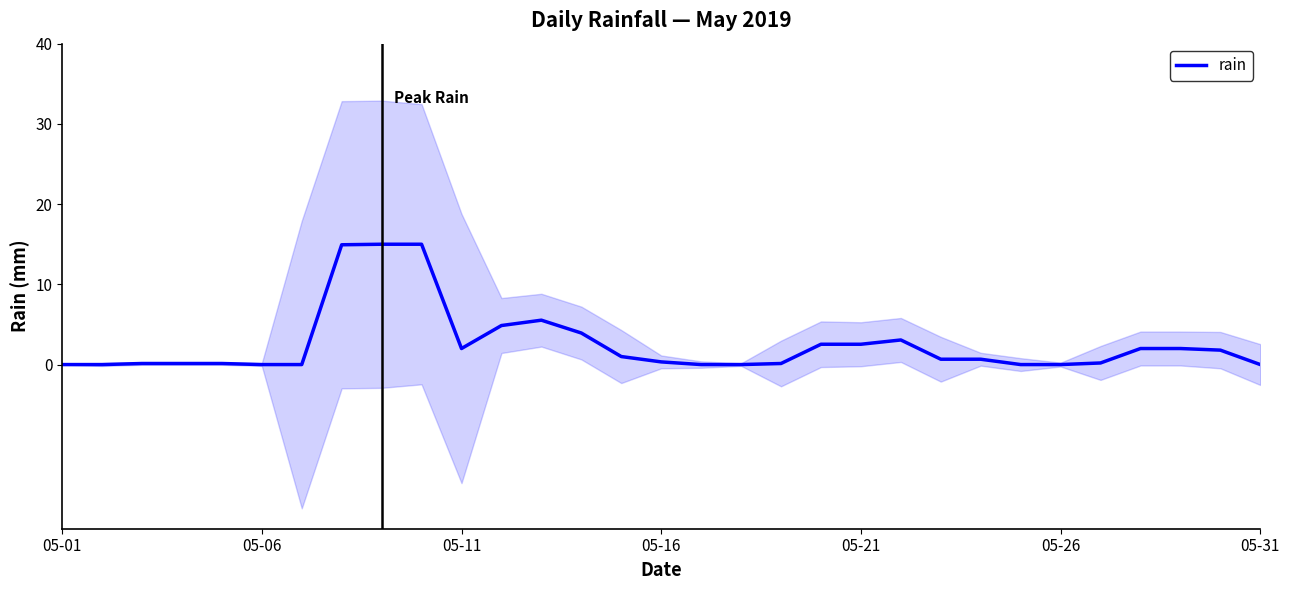

What is the highest value of the rain series?

15.0